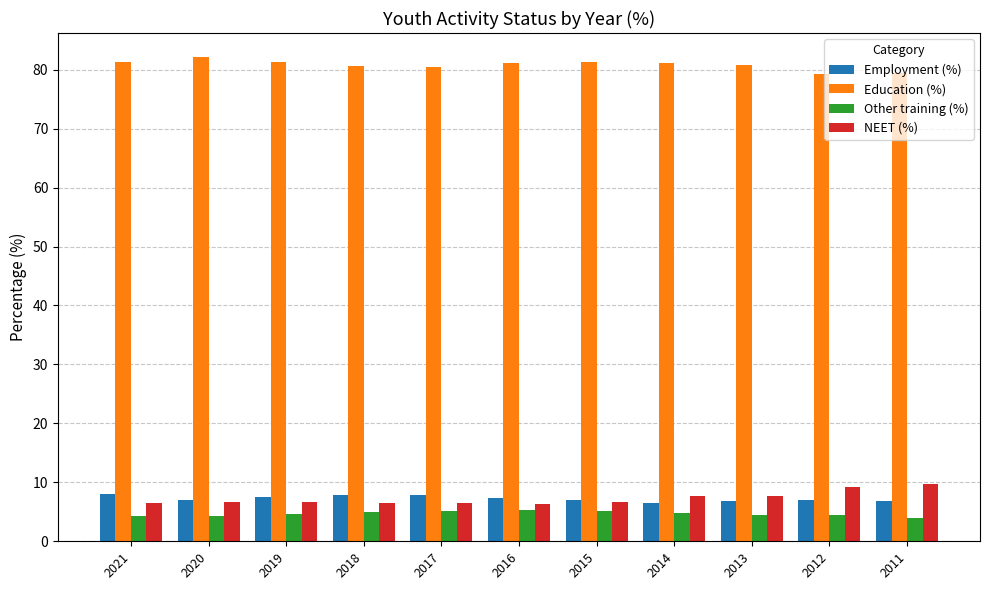

List the series in order of their peak value, lowest first.

Other training (%), Employment (%), NEET (%), Education (%)